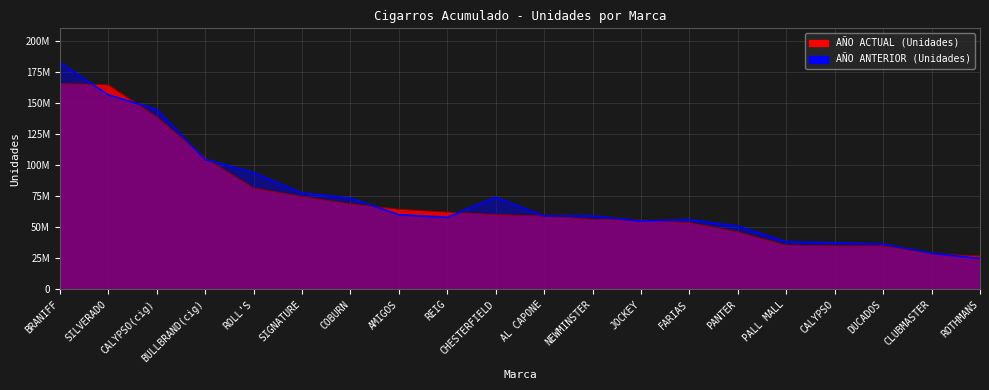

Rank the series by their maximum value, from lowest to highest.

AÑO ACTUAL (Unidades), AÑO ANTERIOR (Unidades)